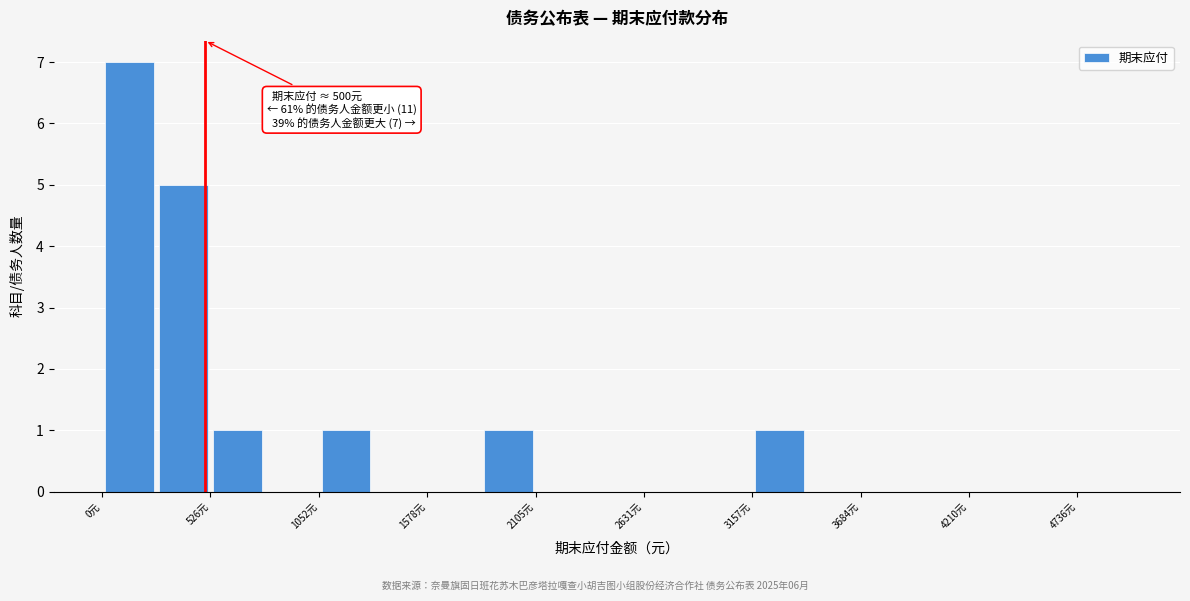

Read against the x-axis, roughly where is the centre of the tallest bar?

100